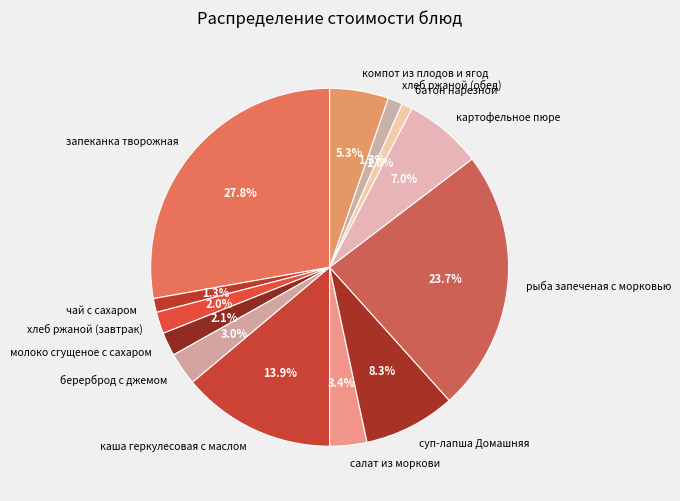

Is картофельное пюре the majority of the pie?

No